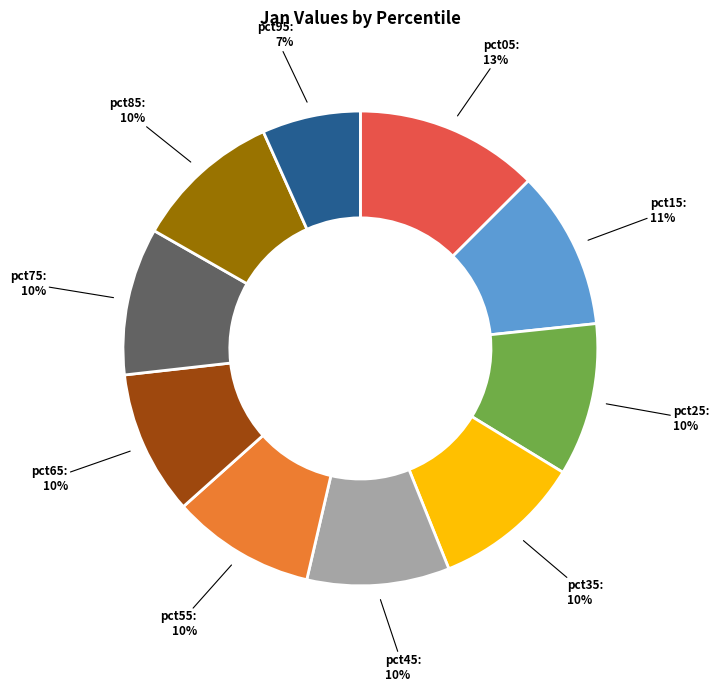

True or false: pct65 accounts for 10% of the total.

True